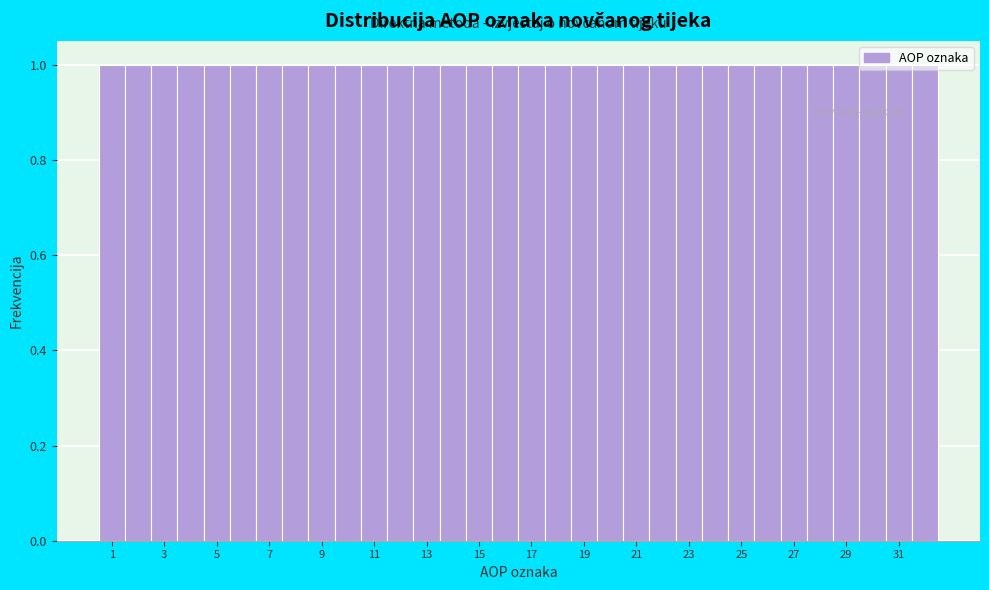

How tall is the bar that spans 20.5 to 21.5 on the x-axis? Neither the bar edges nor the heights are printed on the chart, so give them approximately, as read against the axes.

1